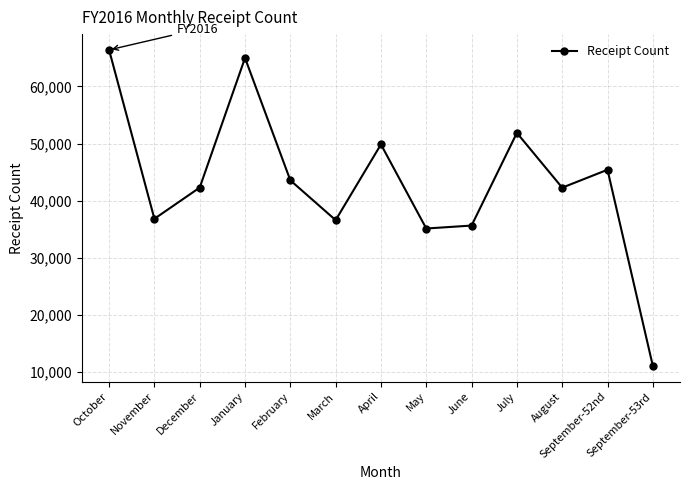

What is the greatest value displayed?

66386